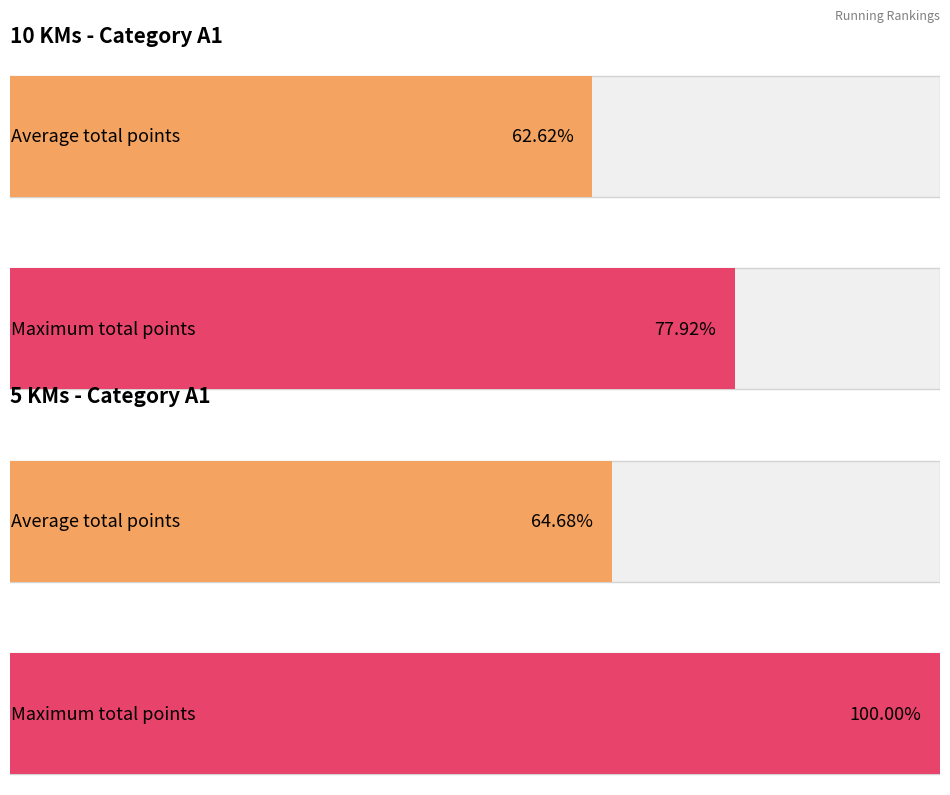

The value of 10 KMs - Total des points at A1 - 10 is 15547. True or false?

False